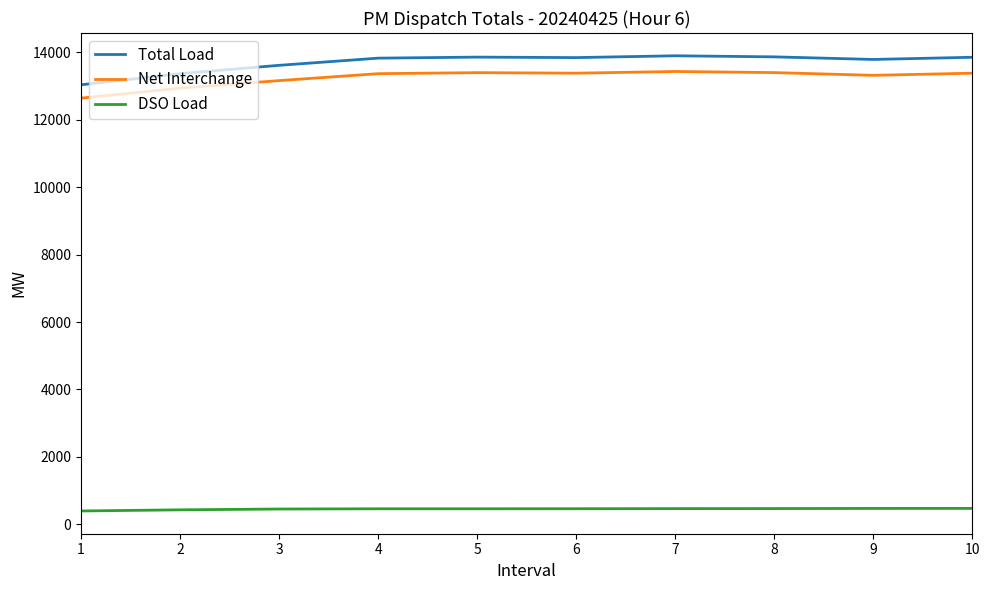

At how many categories does at least one series exceed 3321?

10